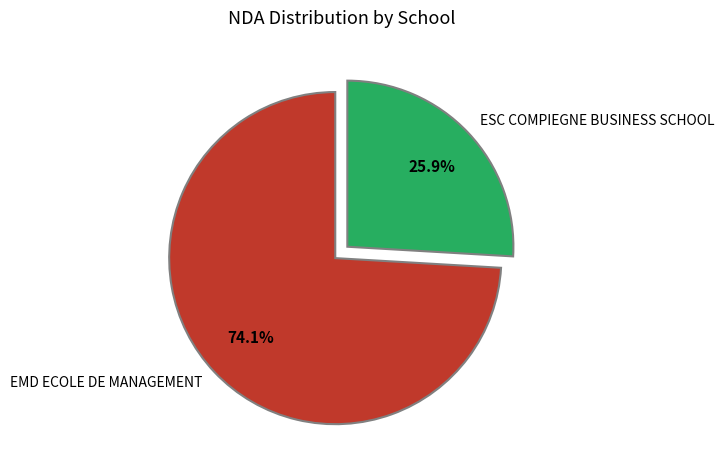

Which has a higher value, EMD ECOLE DE MANAGEMENT or ESC COMPIEGNE BUSINESS SCHOOL?

EMD ECOLE DE MANAGEMENT